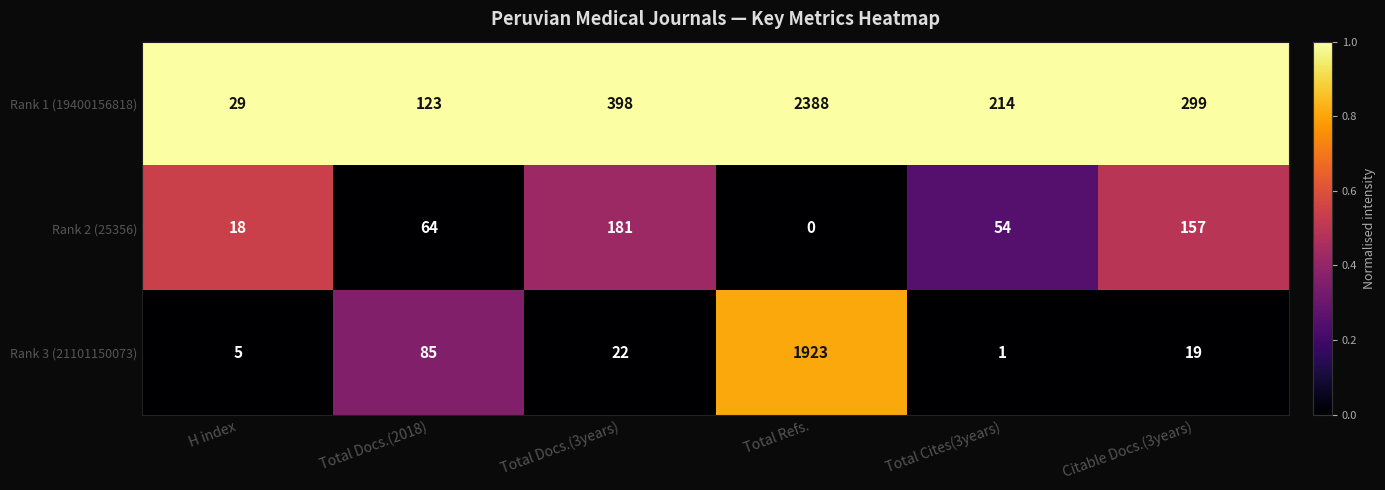

Count the number of data series in this chart.

3